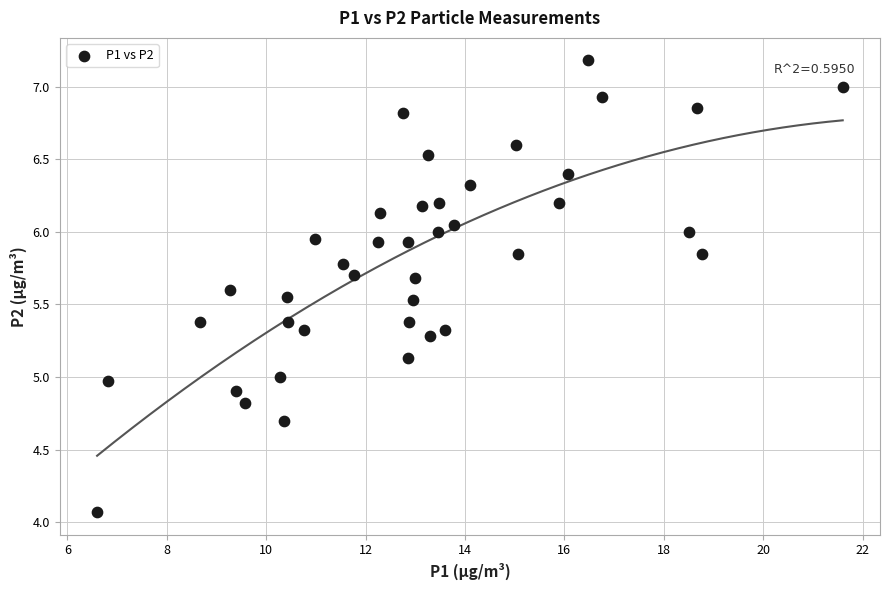

What is the range of X values (max minus min)?

15.0